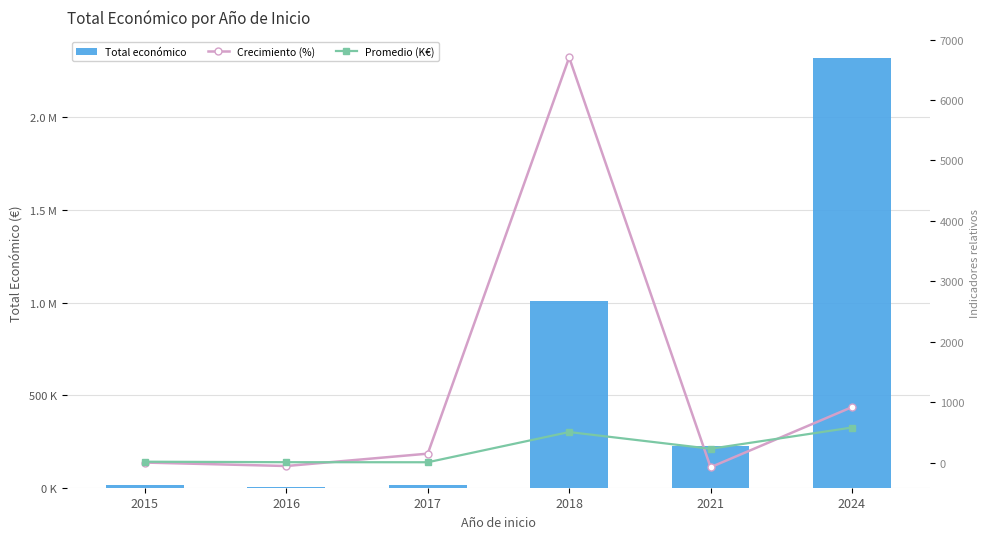

At which label is Promedio (K€) closest to 292?

2021